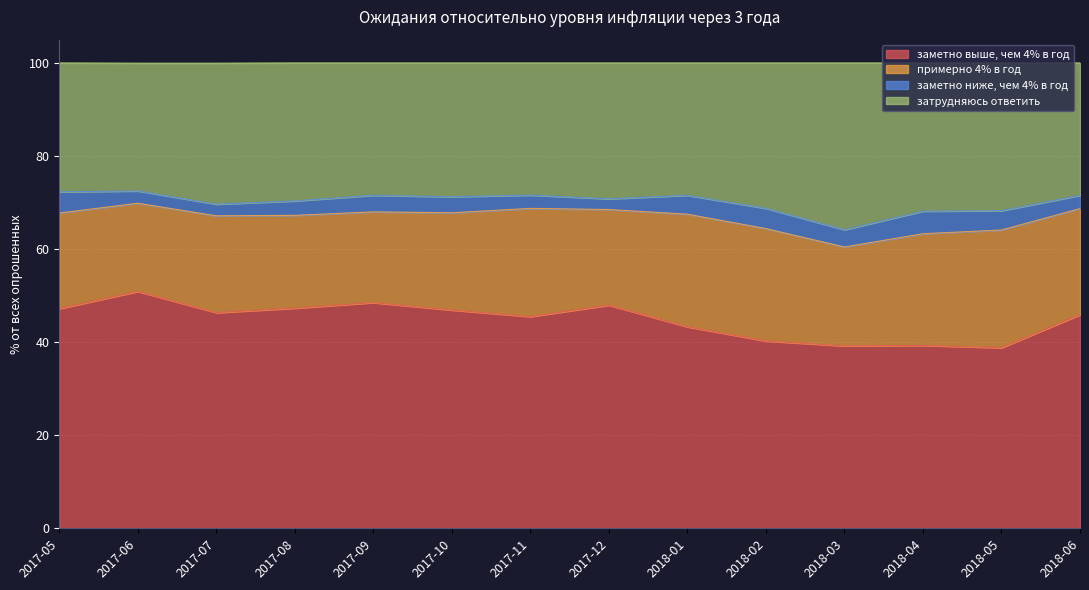

What is the total value across all series at 2017-09?

100.0